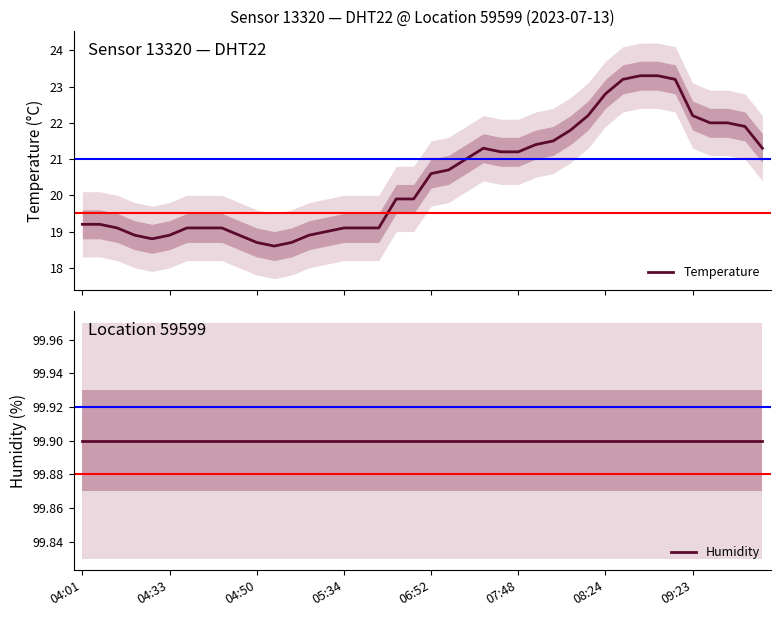

At how many categories does at least one series exceed 95?

40